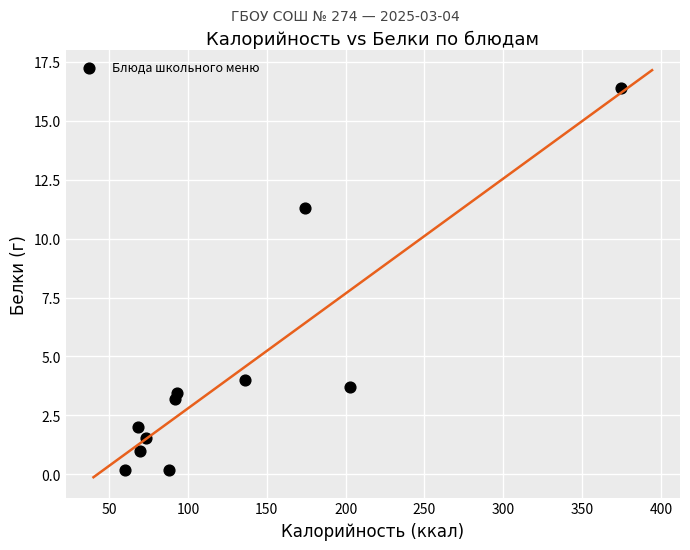

What Y value in the scatter plot is closest to 8?

11.3